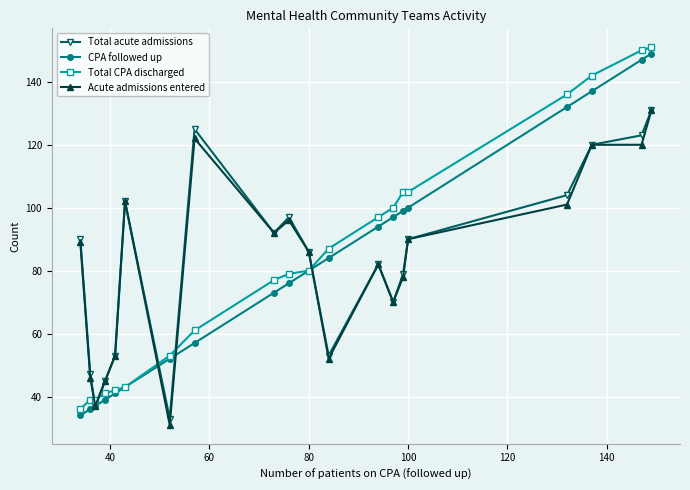

True or false: Total acute admissions has more than 1 interior local peaks.

True